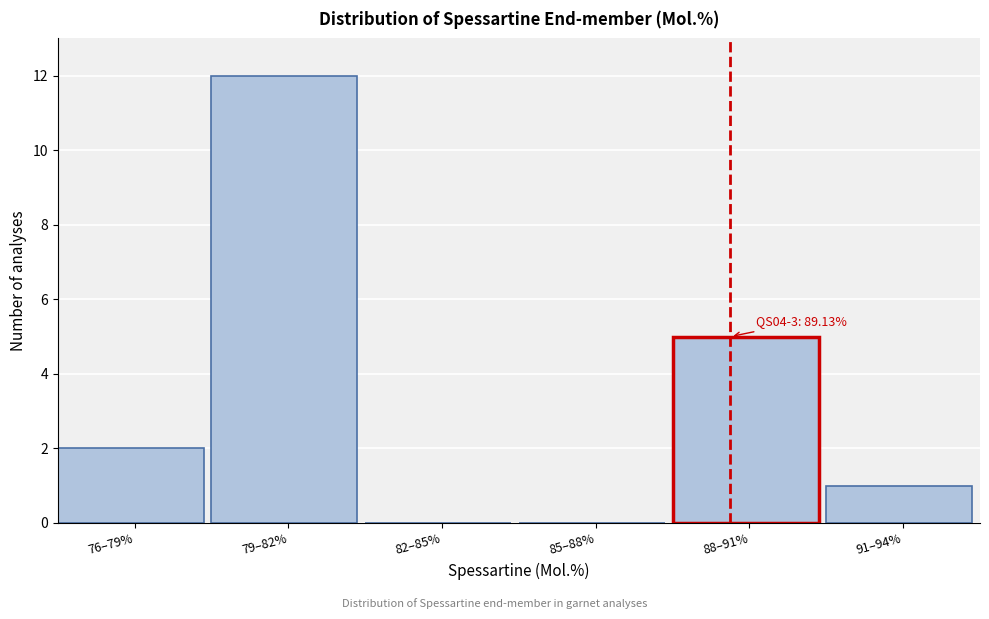

Reading left to right, what are all the values shown in this chart?

76–79%=2	79–82%=12	82–85%=0	85–88%=0	88–91%=5	91–94%=1